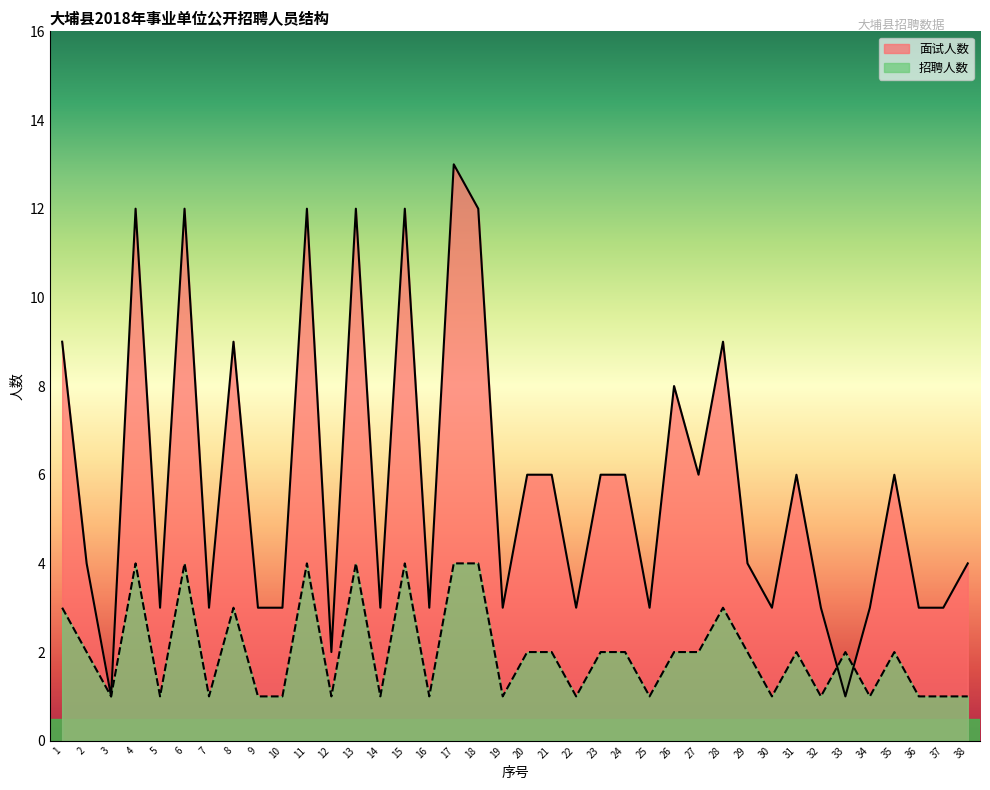

How many data points does each series have?

38